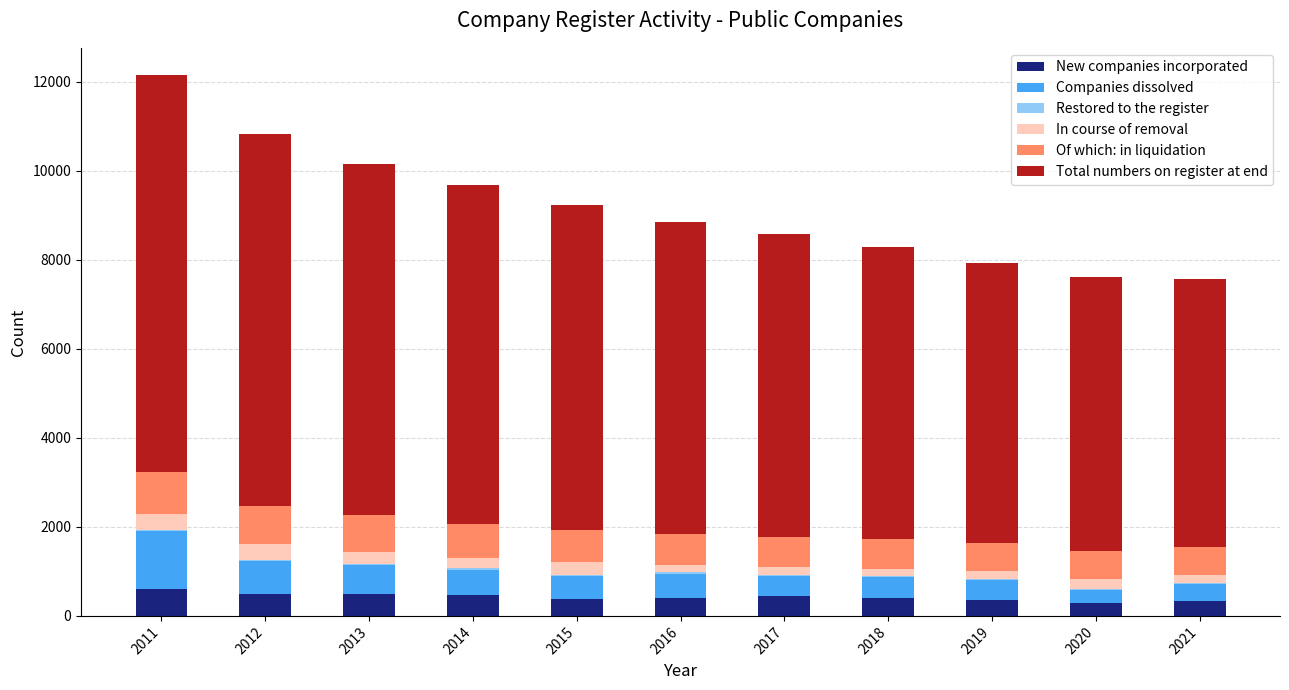

Are the bars grouped side by side (vs. stacked)?

No